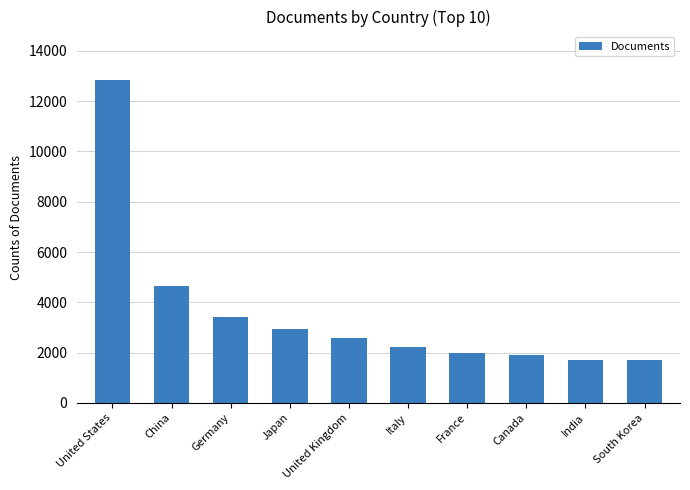

What is the sum of all values?

35980